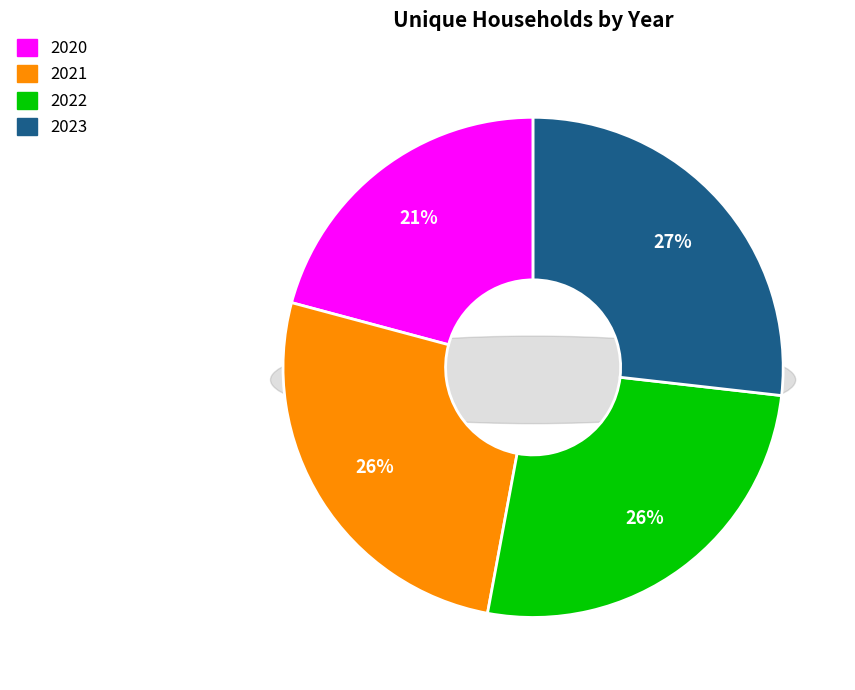

What is the largest slice in the pie chart?

2023